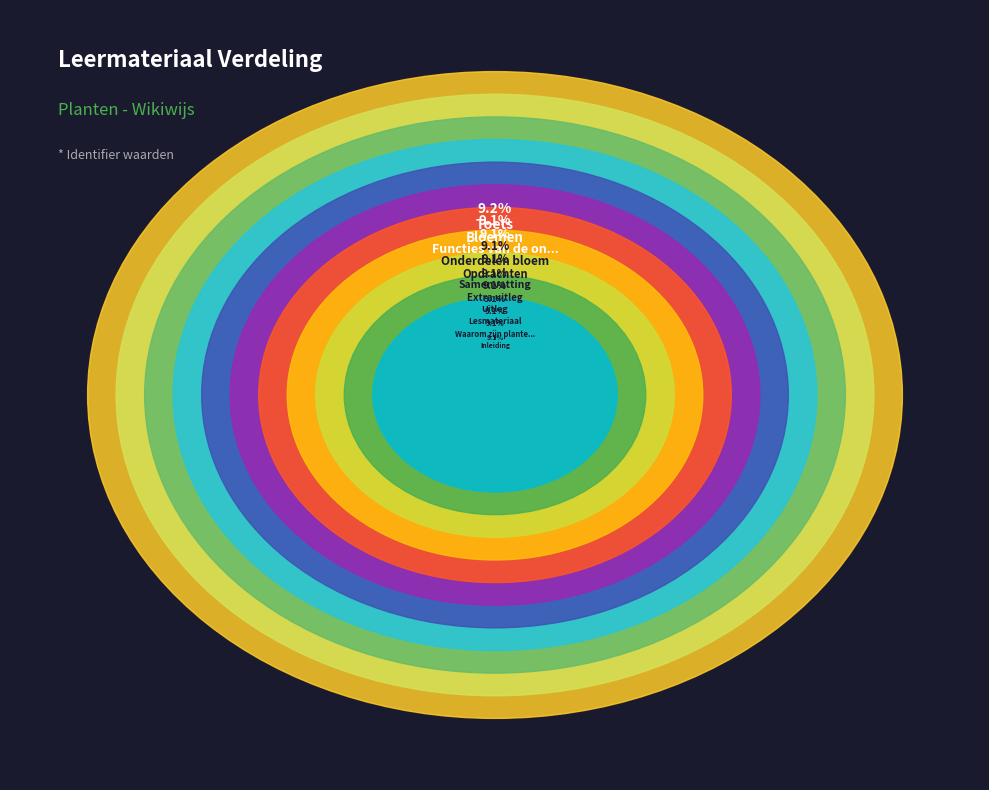

Is it true that Waarom zijn planten zo belangrijk? is 9% of the pie?

True